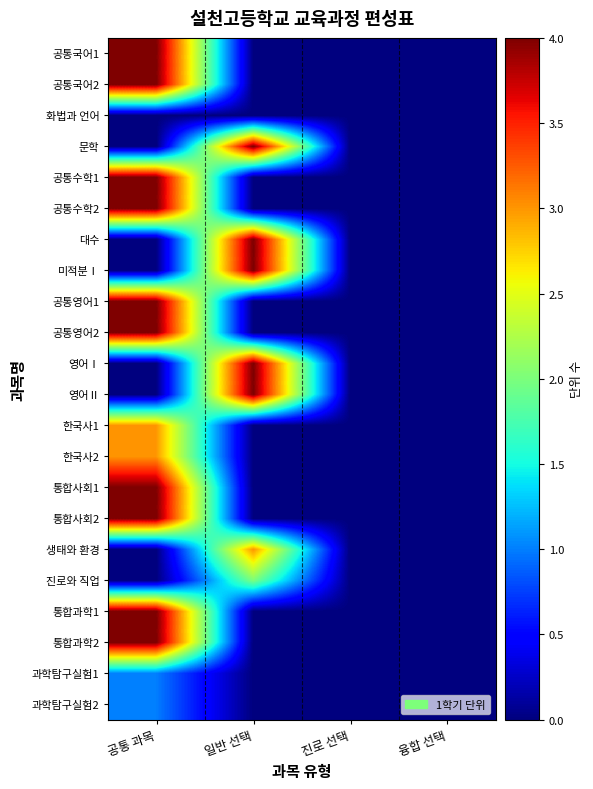

Reading left to right, transcribe all the data shown in this chart.

공통국어1: 공통 과목=4	일반 선택=0	진로 선택=0	융합 선택=0
공통국어2: 공통 과목=4	일반 선택=0	진로 선택=0	융합 선택=0
화법과 언어: 공통 과목=0	일반 선택=0	진로 선택=0	융합 선택=0
문학: 공통 과목=0	일반 선택=4	진로 선택=0	융합 선택=0
공통수학1: 공통 과목=4	일반 선택=0	진로 선택=0	융합 선택=0
공통수학2: 공통 과목=4	일반 선택=0	진로 선택=0	융합 선택=0
대수: 공통 과목=0	일반 선택=4	진로 선택=0	융합 선택=0
미적분Ⅰ: 공통 과목=0	일반 선택=4	진로 선택=0	융합 선택=0
공통영어1: 공통 과목=4	일반 선택=0	진로 선택=0	융합 선택=0
공통영어2: 공통 과목=4	일반 선택=0	진로 선택=0	융합 선택=0
영어Ⅰ: 공통 과목=0	일반 선택=4	진로 선택=0	융합 선택=0
영어Ⅱ: 공통 과목=0	일반 선택=4	진로 선택=0	융합 선택=0
한국사1: 공통 과목=3	일반 선택=0	진로 선택=0	융합 선택=0
한국사2: 공통 과목=3	일반 선택=0	진로 선택=0	융합 선택=0
통합사회1: 공통 과목=4	일반 선택=0	진로 선택=0	융합 선택=0
통합사회2: 공통 과목=4	일반 선택=0	진로 선택=0	융합 선택=0
생태와 환경: 공통 과목=0	일반 선택=3	진로 선택=0	융합 선택=0
진로와 직업: 공통 과목=0	일반 선택=2	진로 선택=0	융합 선택=0
통합과학1: 공통 과목=4	일반 선택=0	진로 선택=0	융합 선택=0
통합과학2: 공통 과목=4	일반 선택=0	진로 선택=0	융합 선택=0
과학탐구실험1: 공통 과목=1	일반 선택=0	진로 선택=0	융합 선택=0
과학탐구실험2: 공통 과목=1	일반 선택=0	진로 선택=0	융합 선택=0